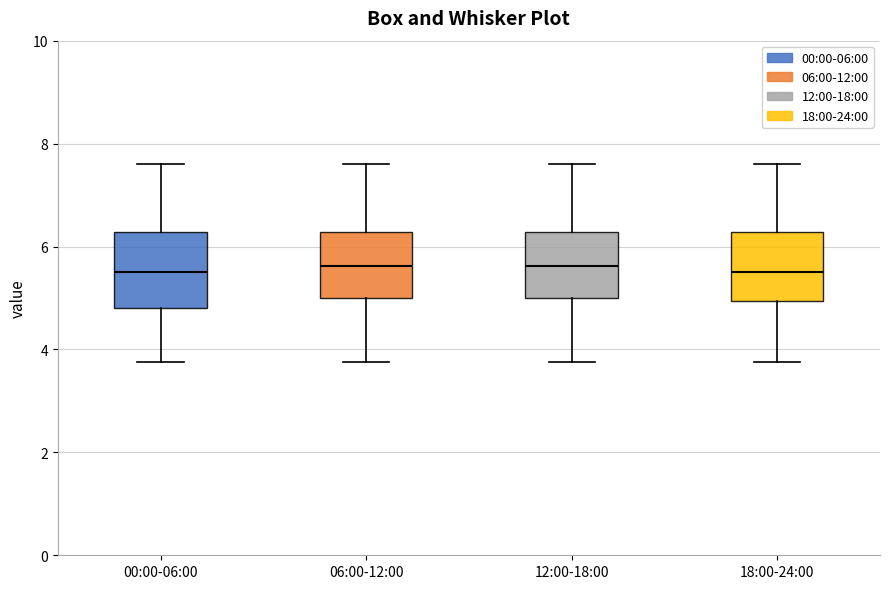

Where is the upper edge of the box for 12:00-18:00 on the y-axis? The values are not printed on the chart, so give them approximately, as read against the axis.

6.2